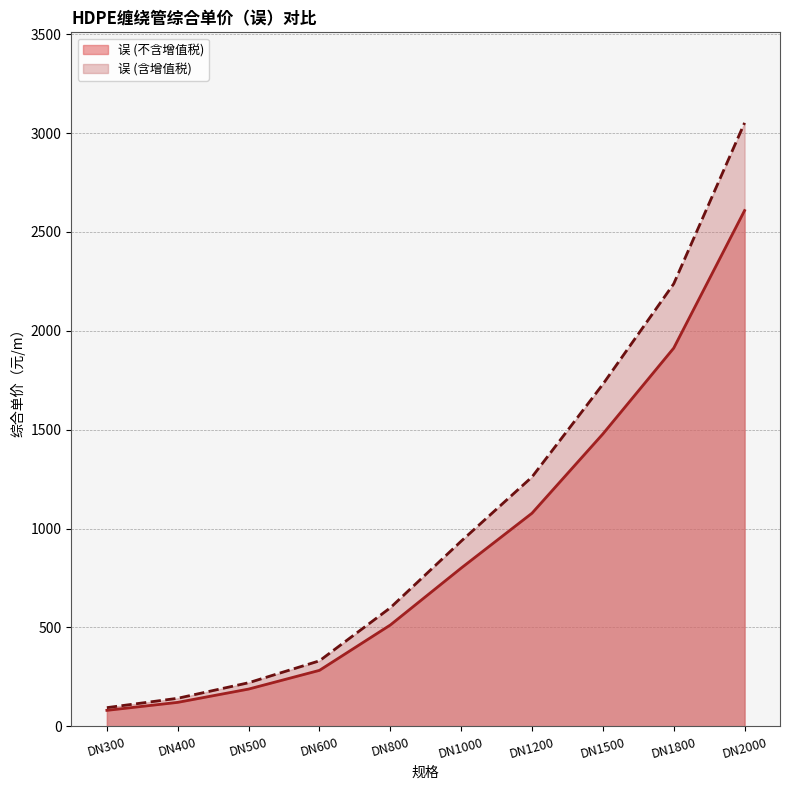

How many data points in 误 (不含增值税) are less than 800?

5